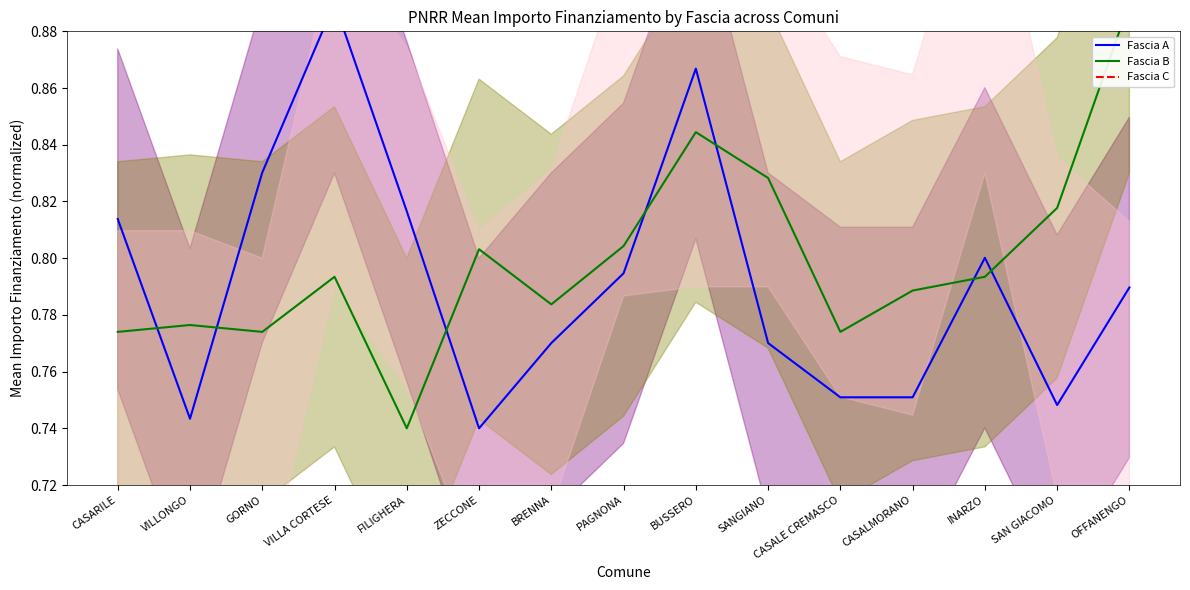

Reading left to right, list all the values displayed in this chart.

Fascia A: CASARILE=0.8	VILLONGO=0.7	GORNO=0.8	VILLA CORTESE=0.9	FILIGHERA=0.8	ZECCONE=0.7	BRENNA=0.8	PAGNONA=0.8	BUSSERO=0.9	SANGIANO=0.8	CASALE CREMASCO=0.8	CASALMORANO=0.8	INARZO=0.8	SAN GIACOMO=0.7	OFFANENGO=0.8
Fascia B: CASARILE=0.8	VILLONGO=0.8	GORNO=0.8	VILLA CORTESE=0.8	FILIGHERA=0.7	ZECCONE=0.8	BRENNA=0.8	PAGNONA=0.8	BUSSERO=0.8	SANGIANO=0.8	CASALE CREMASCO=0.8	CASALMORANO=0.8	INARZO=0.8	SAN GIACOMO=0.8	OFFANENGO=0.9